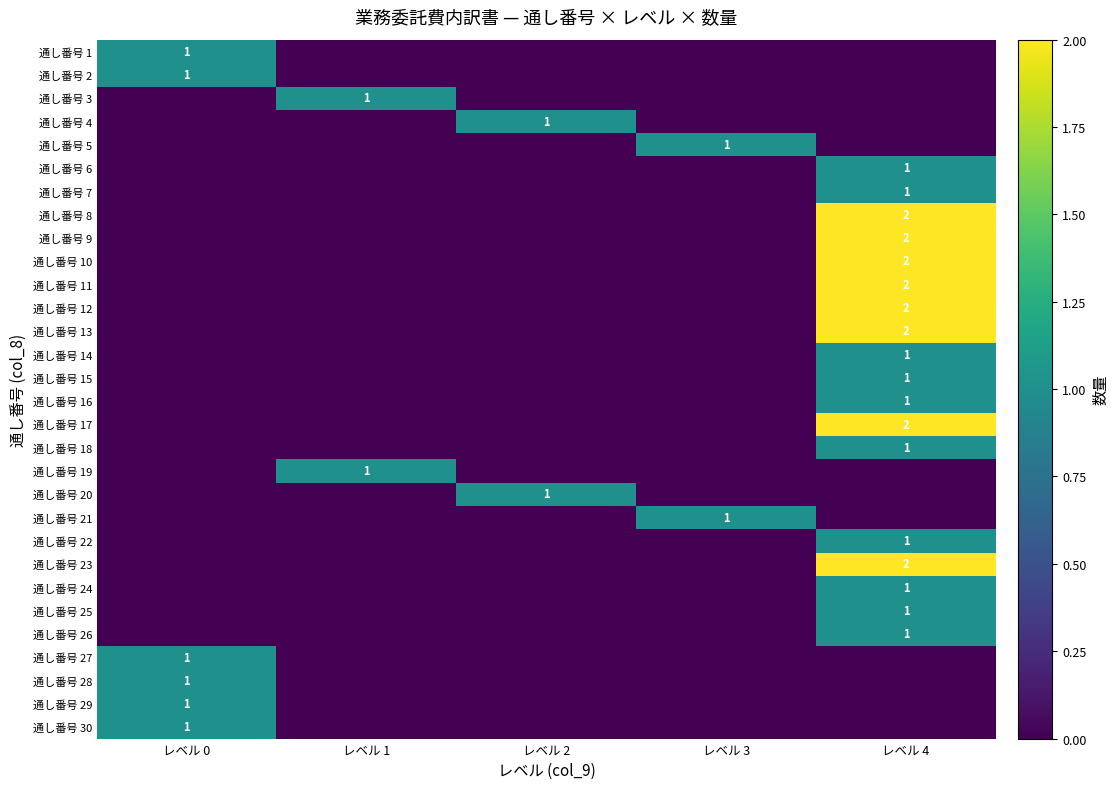

At which category does the chart reach its minimum across all series?

レベル 1